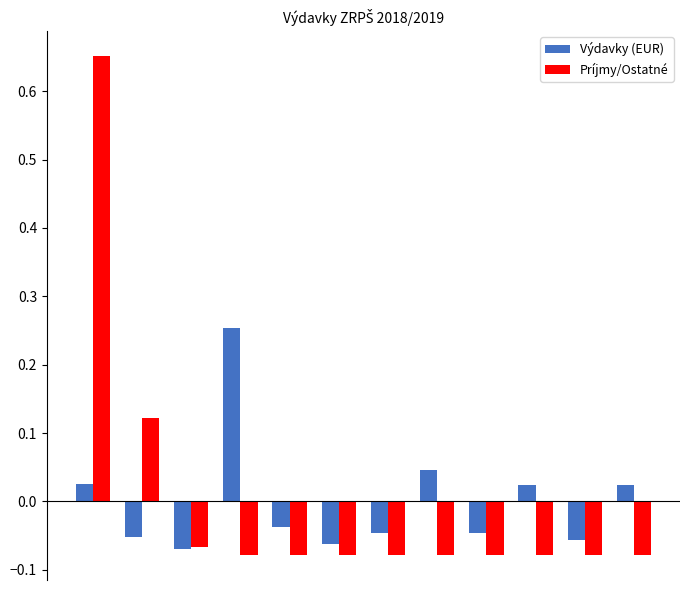

How many bars are there in each group?

2